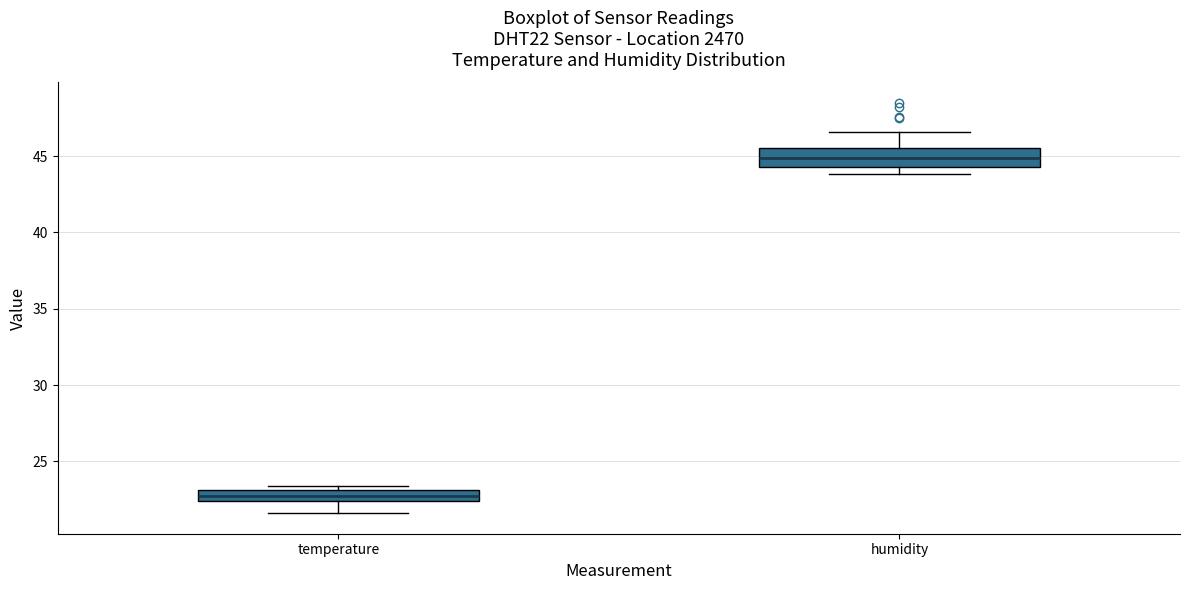

Where does the median line of the box for humidity sit on the y-axis? The values are not printed on the chart, so give them approximately, as read against the axis.

45.0